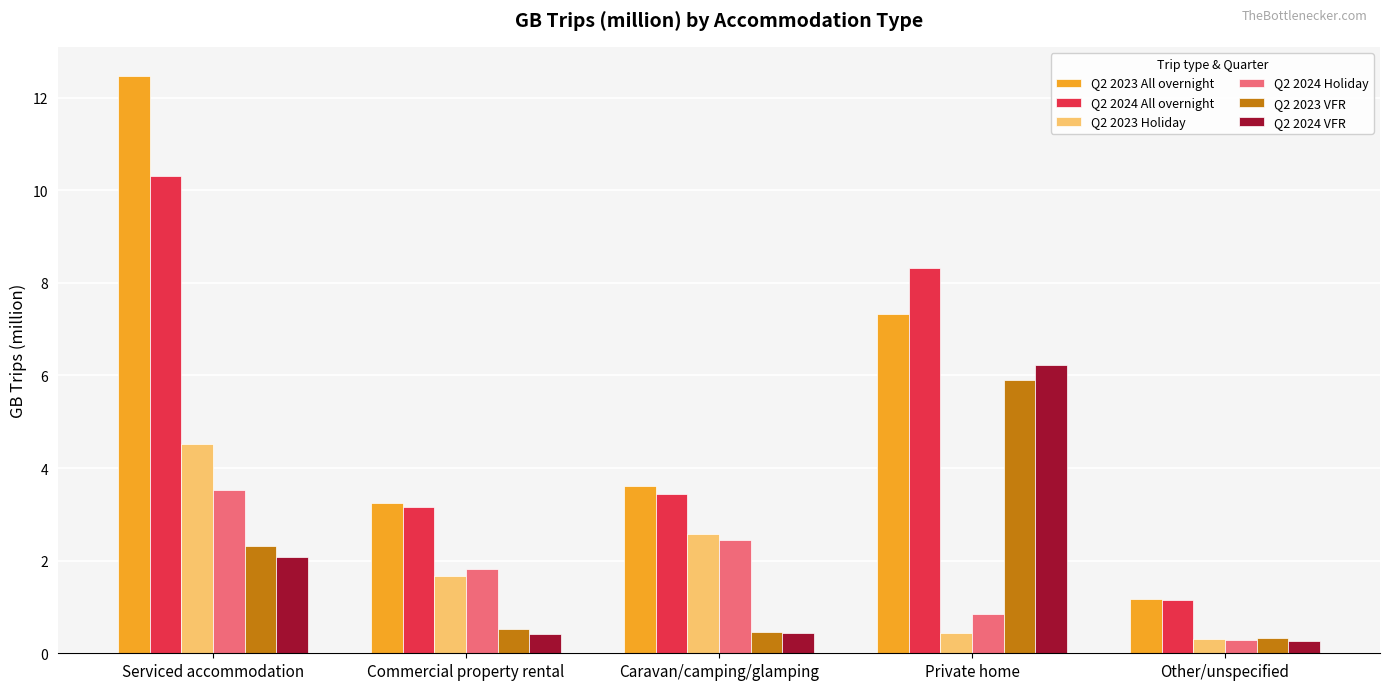

What is the sum of all Q2 2024 VFR values?

9.4